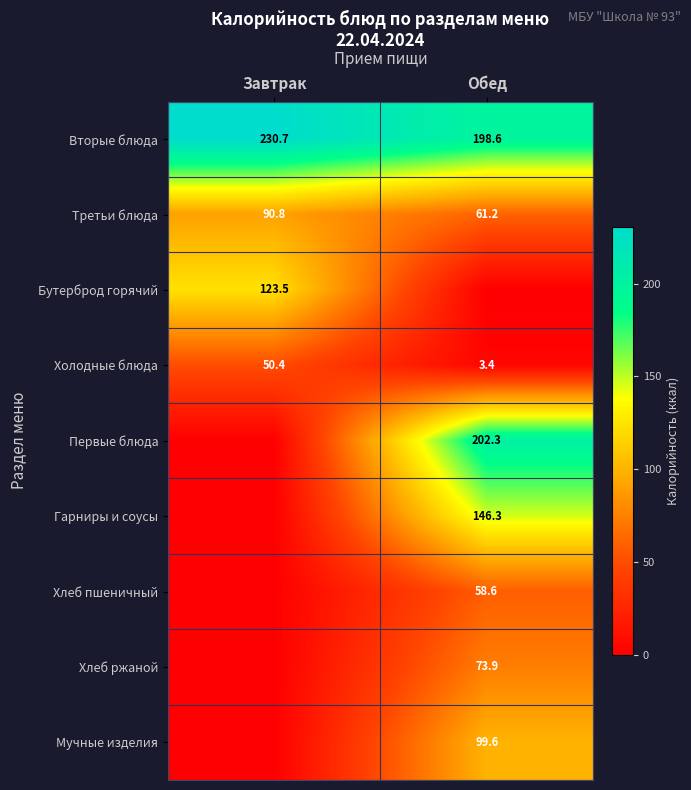

Read the Вторые блюда value at Завтрак.

230.7